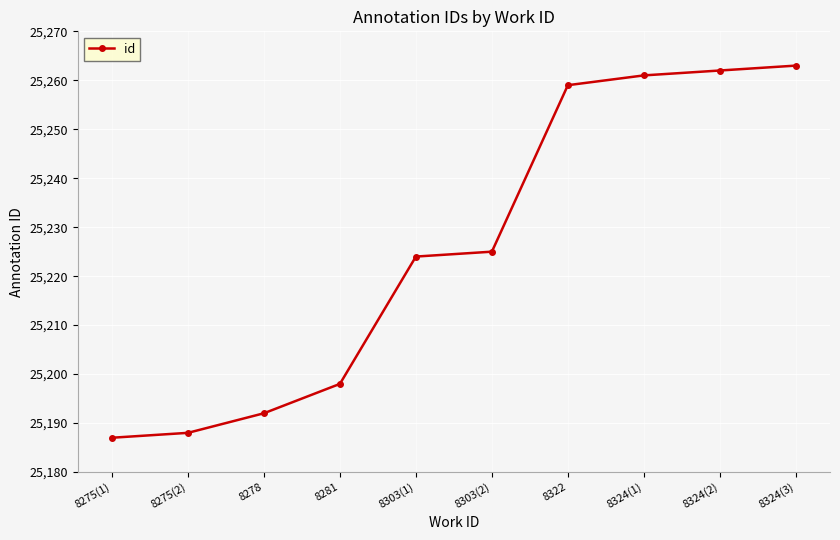

What is the change in value from 8275(2) to 8324(2)?

+74